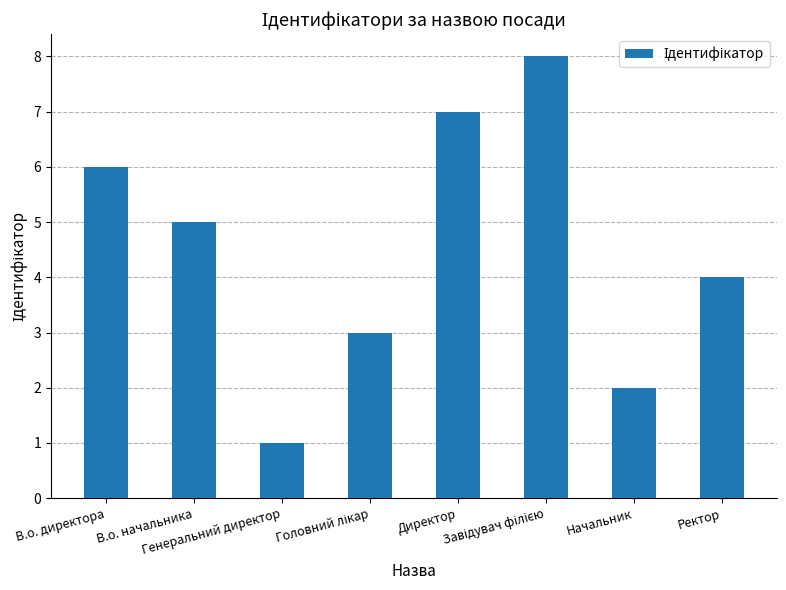

Reading left to right, list all the values displayed in this chart.

6	5	1	3	7	8	2	4